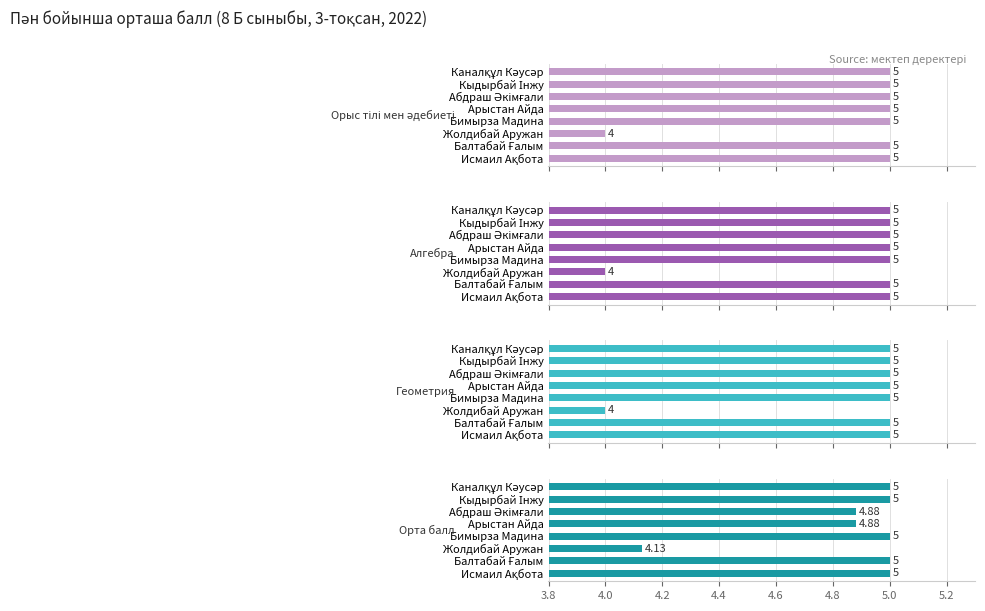

What position from the left is Исмаил Ақбота?

1